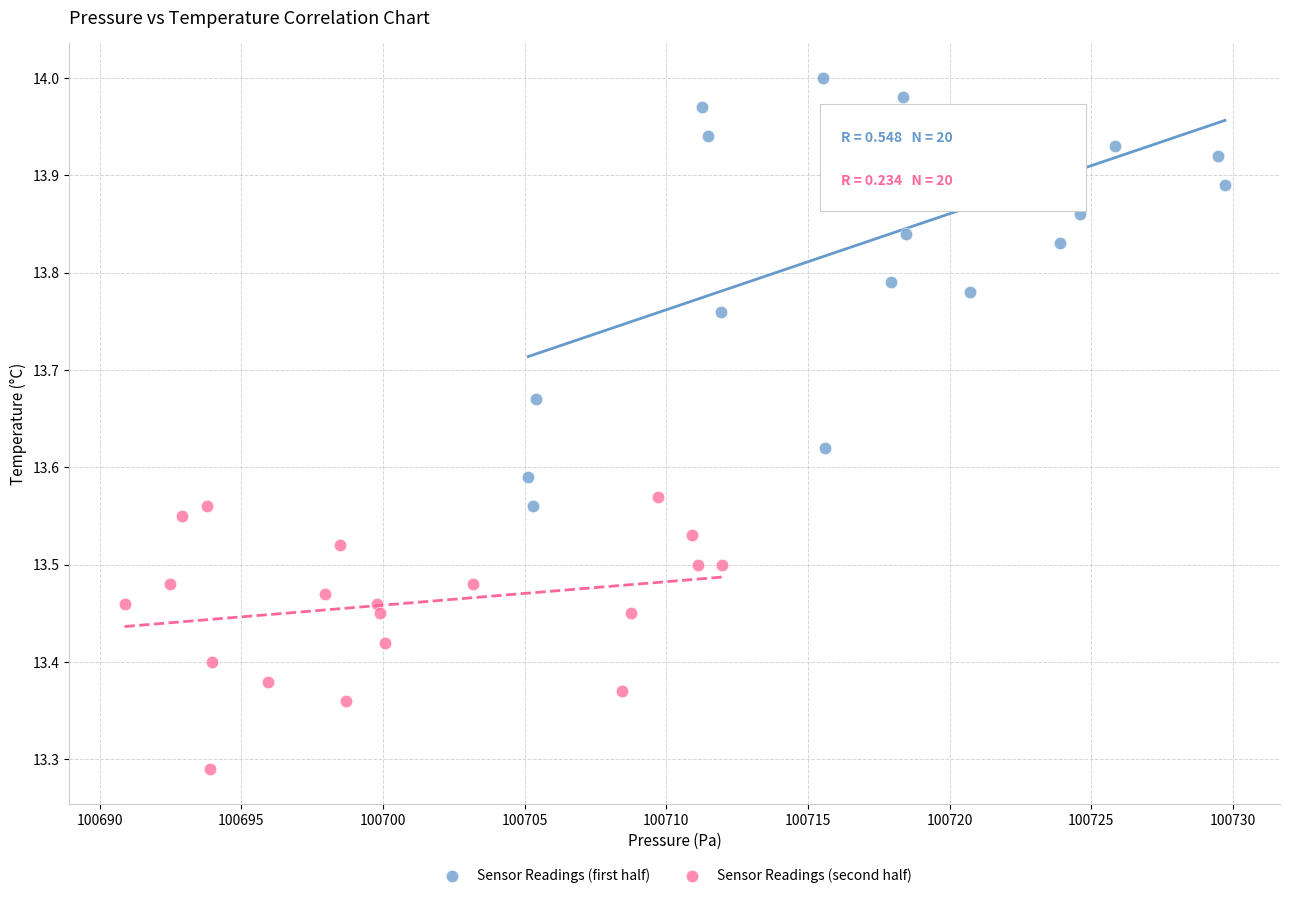

Which series has the widest spread of Y values?

Sensor Readings (first half)